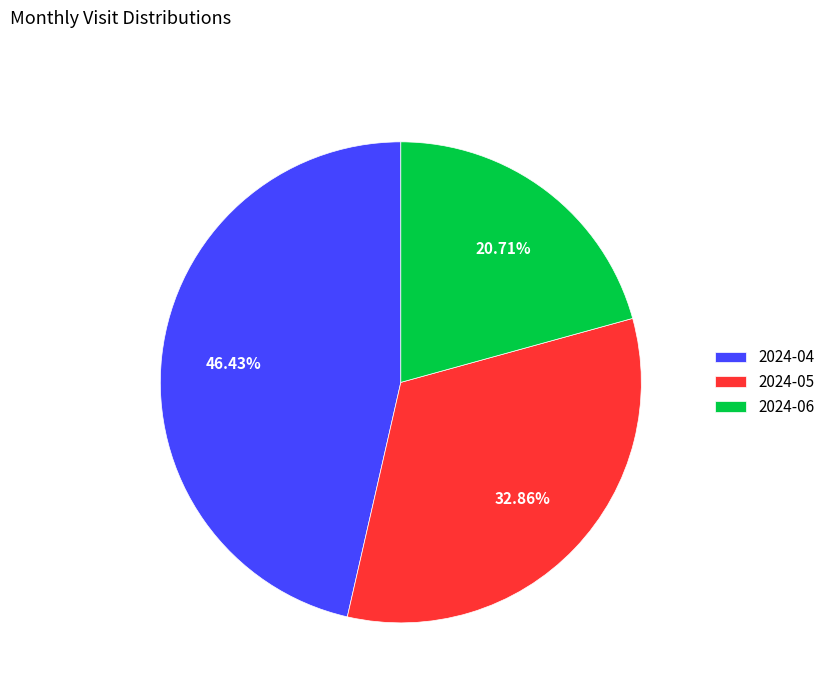

What percentage is the 2024-06 slice, to the nearest percent?

21%